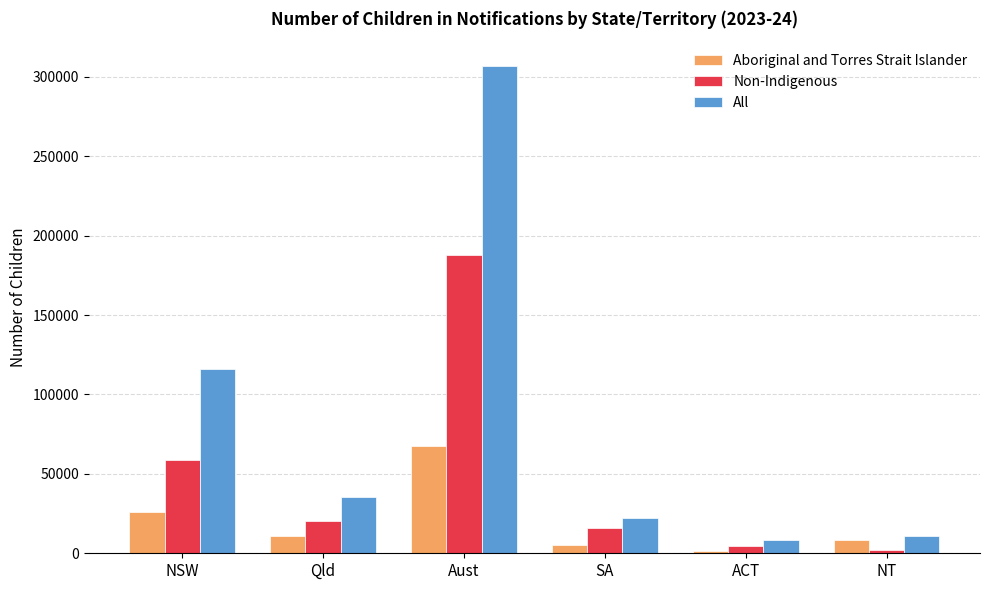

What is the label of the 3rd bar from the right?

SA